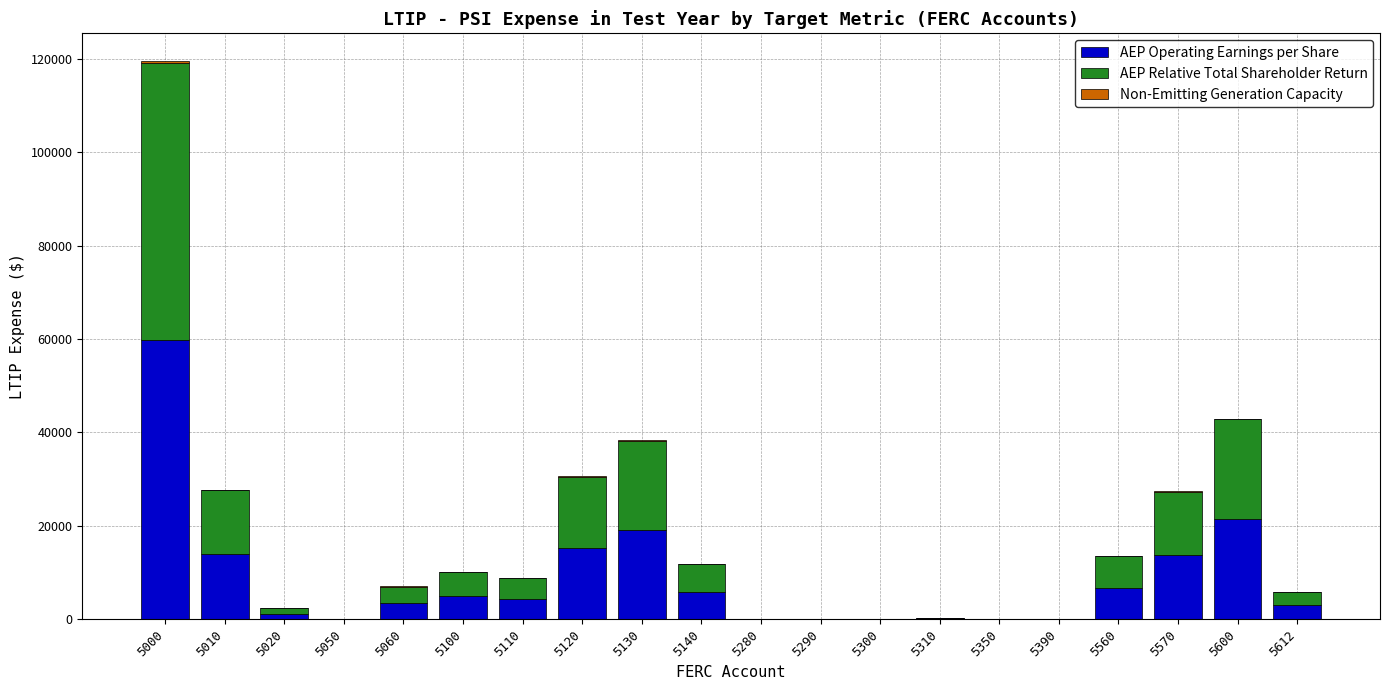

Where is AEP Operating Earnings per Share nearest to the value 29860?

5600